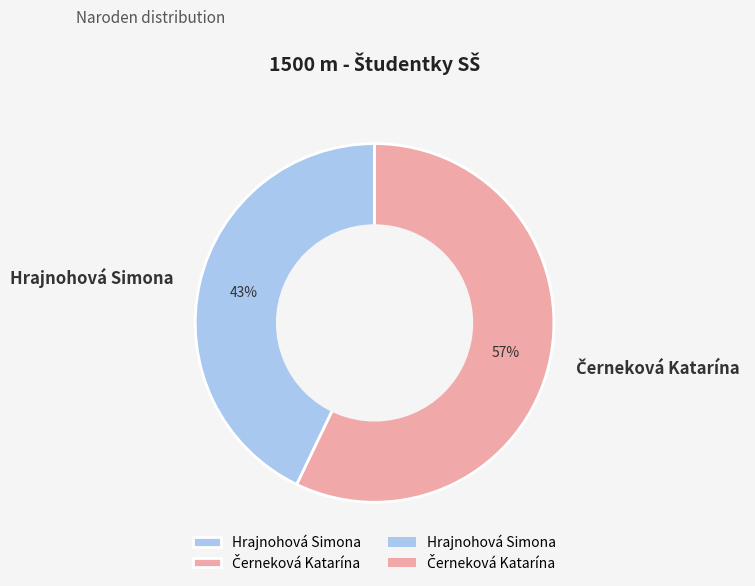

To the nearest percent, what percentage of the pie is Hrajnohová Simona?

43%